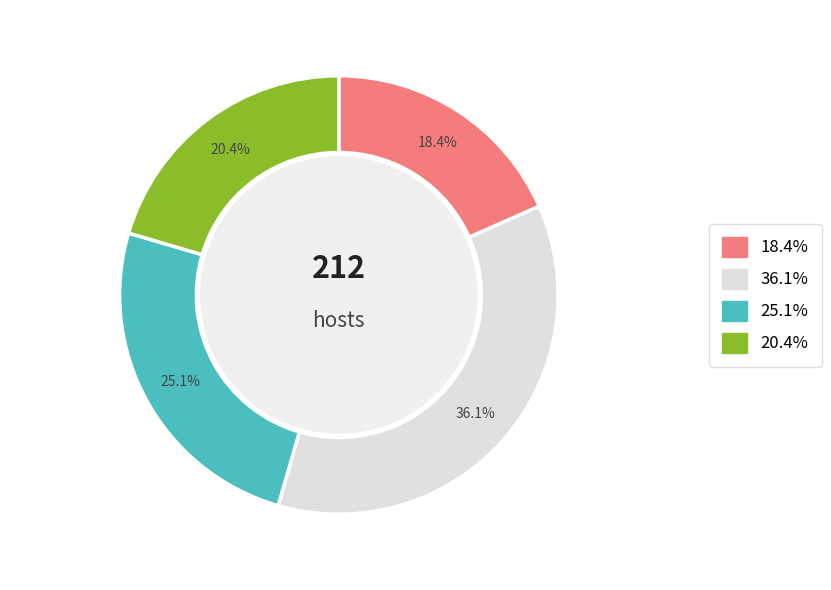

Does any single category account for the majority?

No